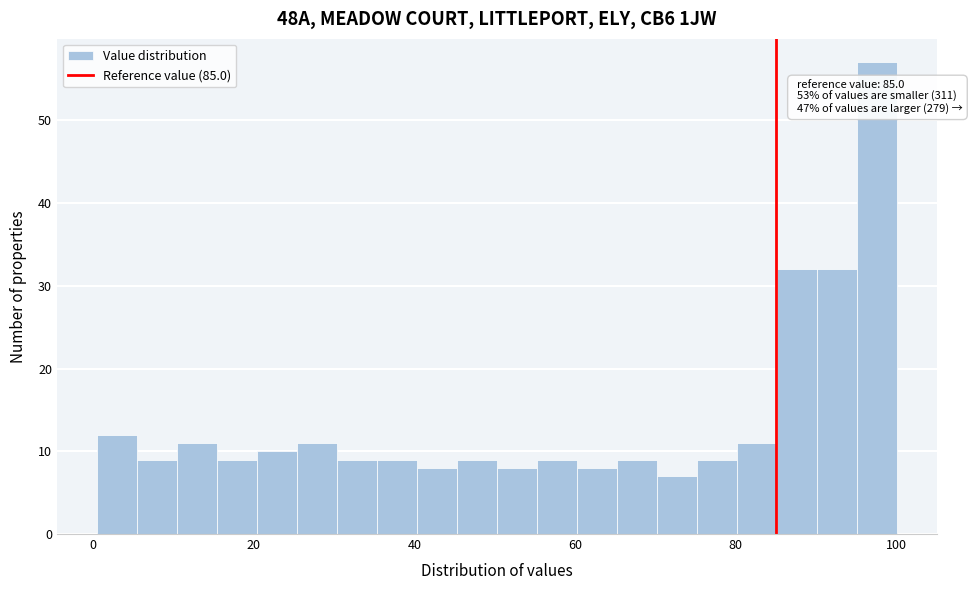

Around what value on the x-axis is the tallest bar? Give the approximate position of its centre, as read against the axis.

98